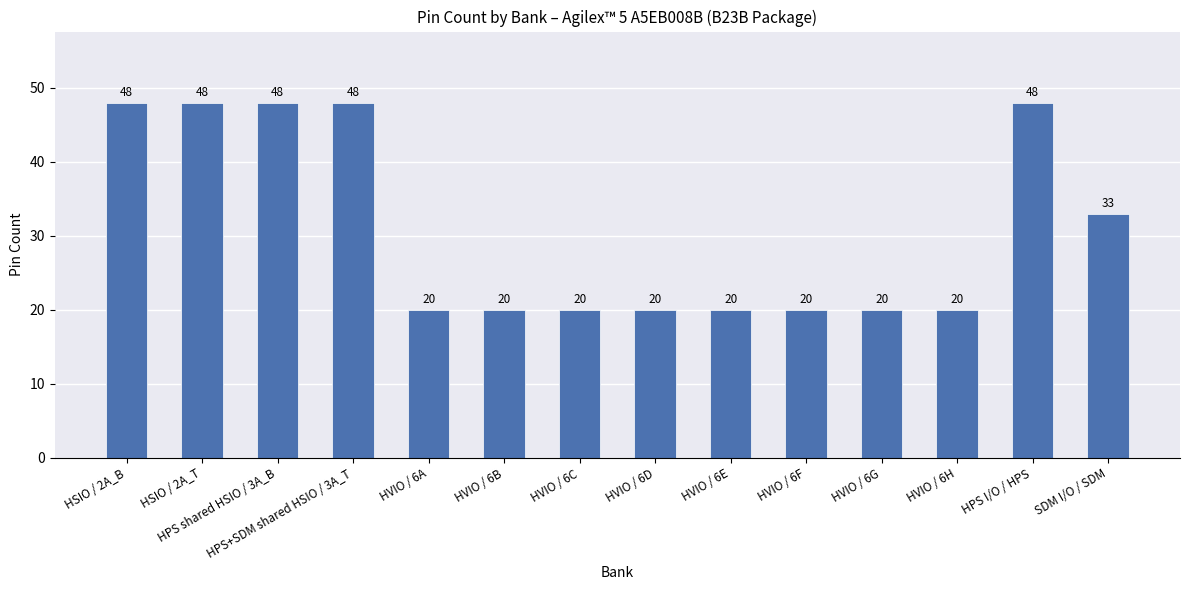

Reading left to right, what are all the values shown in this chart?

HSIO / 2A_B=48	HSIO / 2A_T=48	HPS shared HSIO / 3A_B=48	HPS+SDM shared HSIO / 3A_T=48	HVIO / 6A=20	HVIO / 6B=20	HVIO / 6C=20	HVIO / 6D=20	HVIO / 6E=20	HVIO / 6F=20	HVIO / 6G=20	HVIO / 6H=20	HPS I/O / HPS=48	SDM I/O / SDM=33